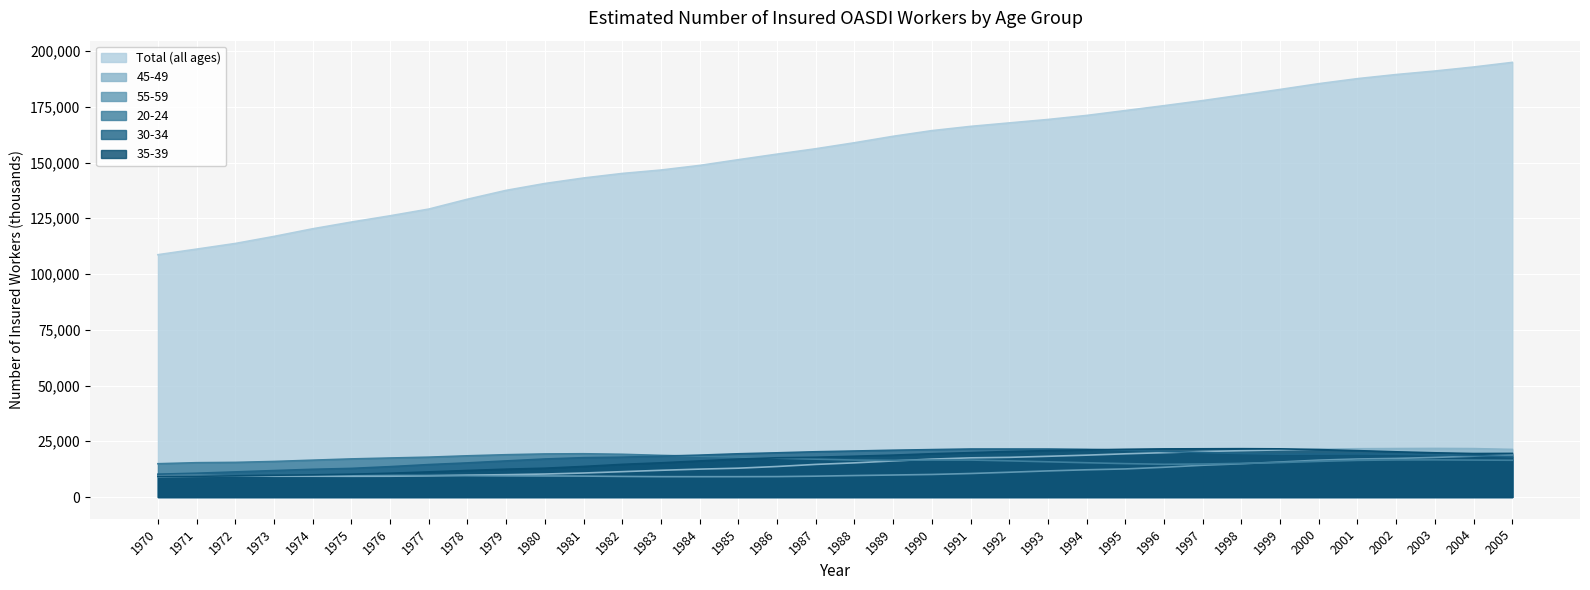

How many lines are shown in the chart?

6